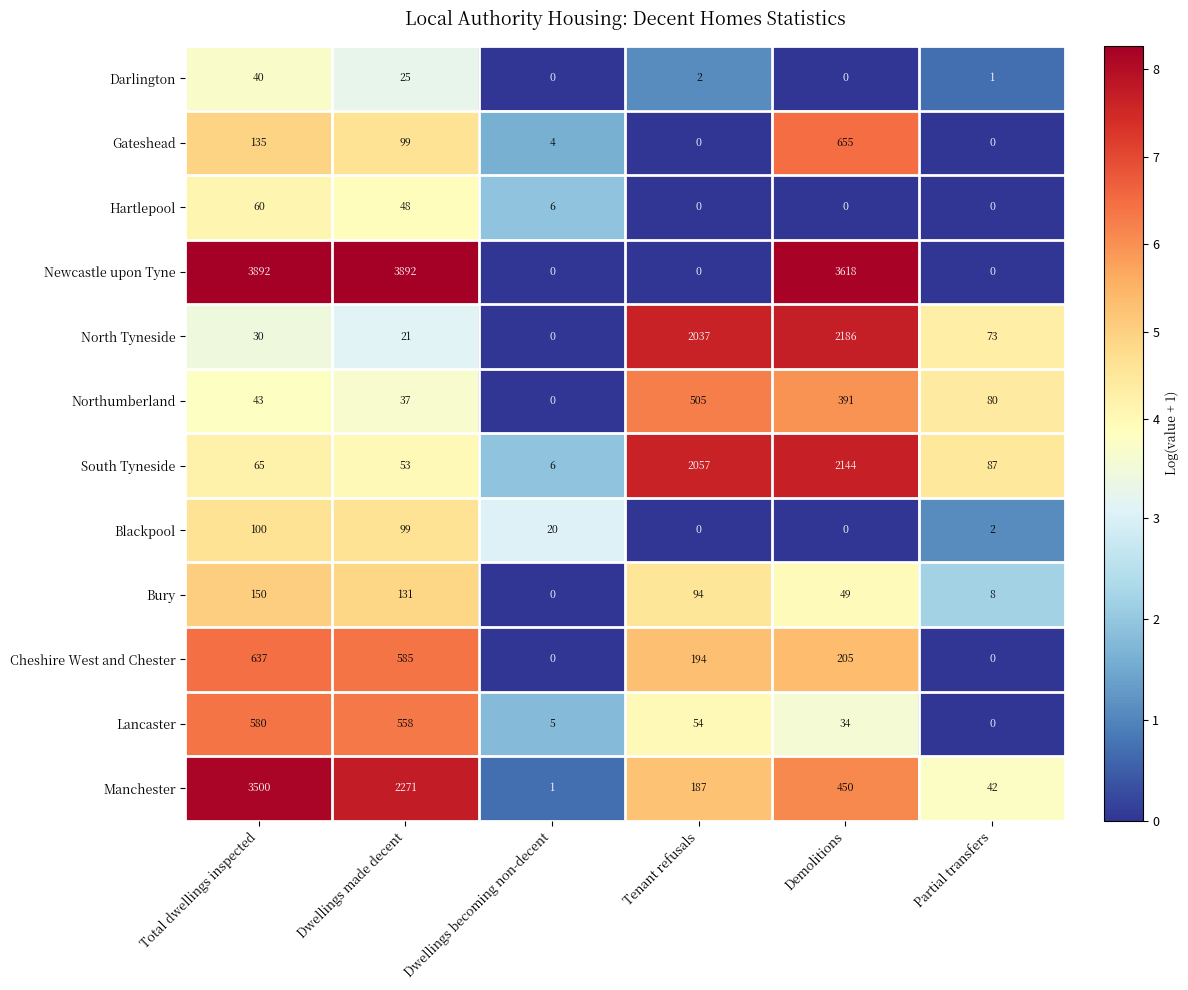

At which label does Cheshire West and Chester reach its peak?

Total dwellings inspected